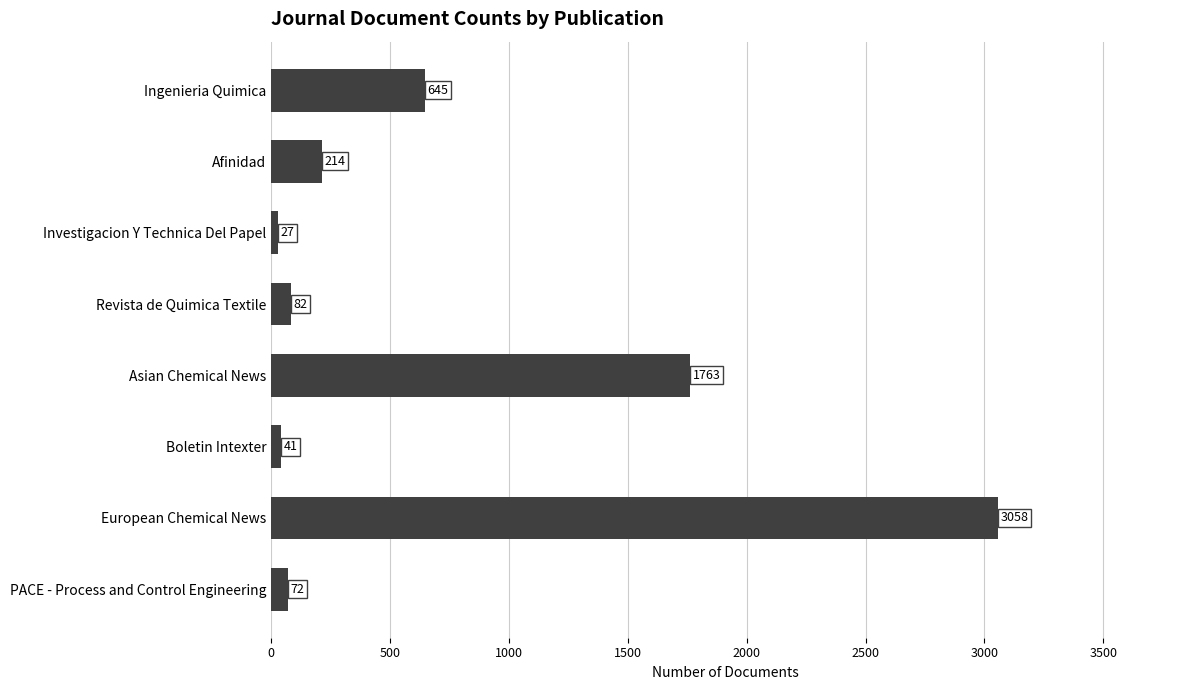

Are the bars horizontal?

Yes